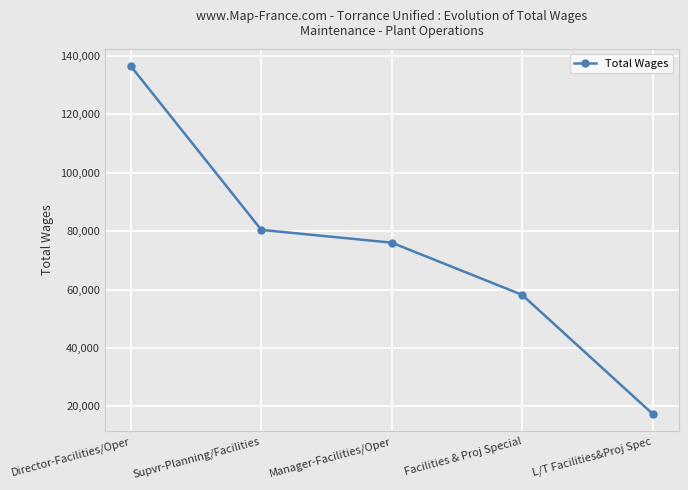

What is the average value?

73744